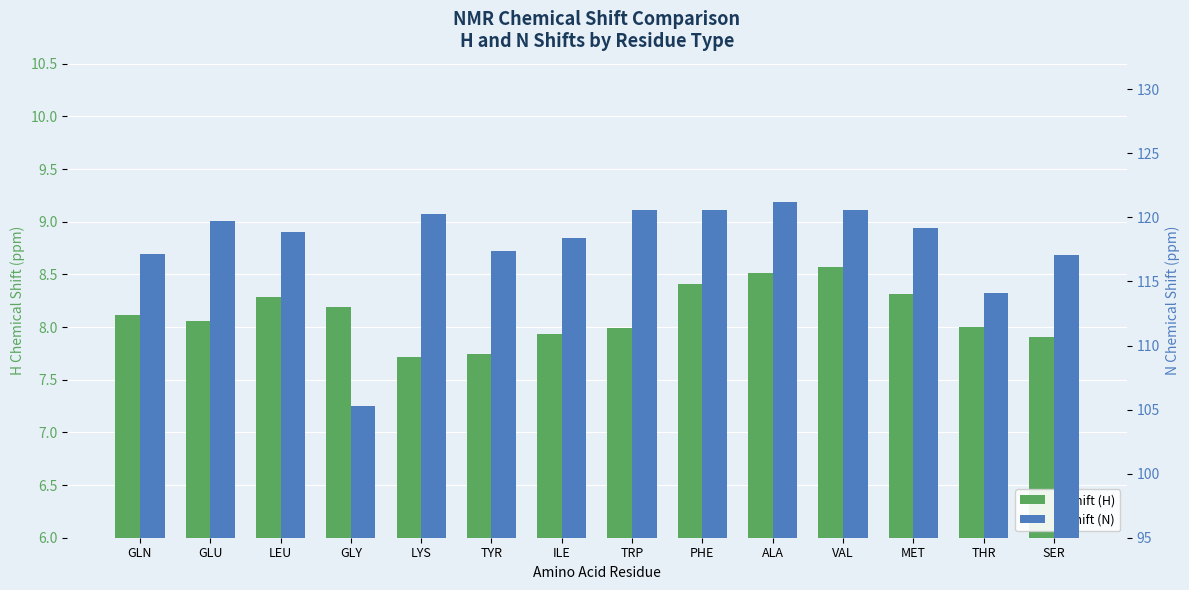

Which has a higher value, GLN or LEU?

LEU